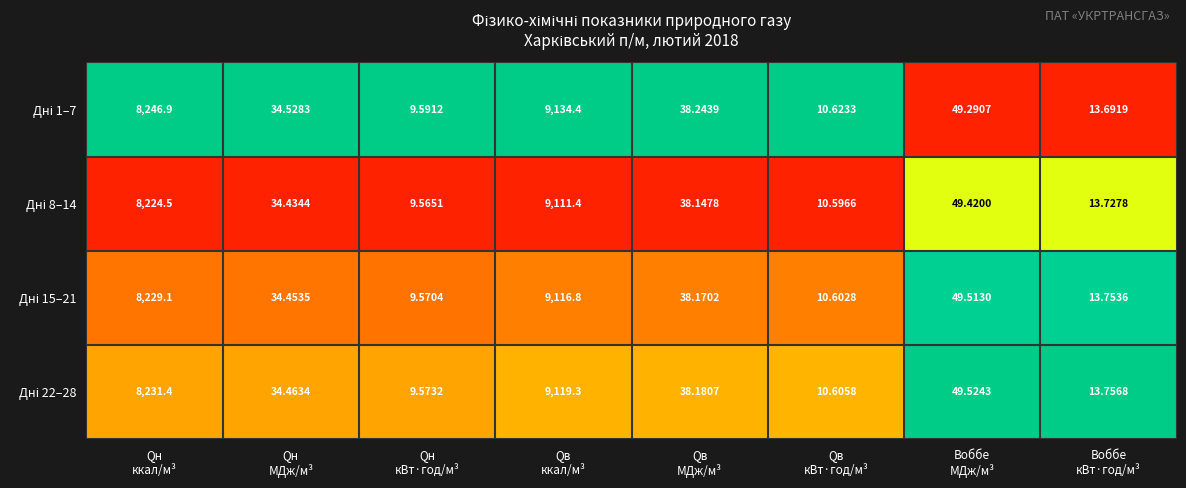

How many distinct data groups are displayed?

4